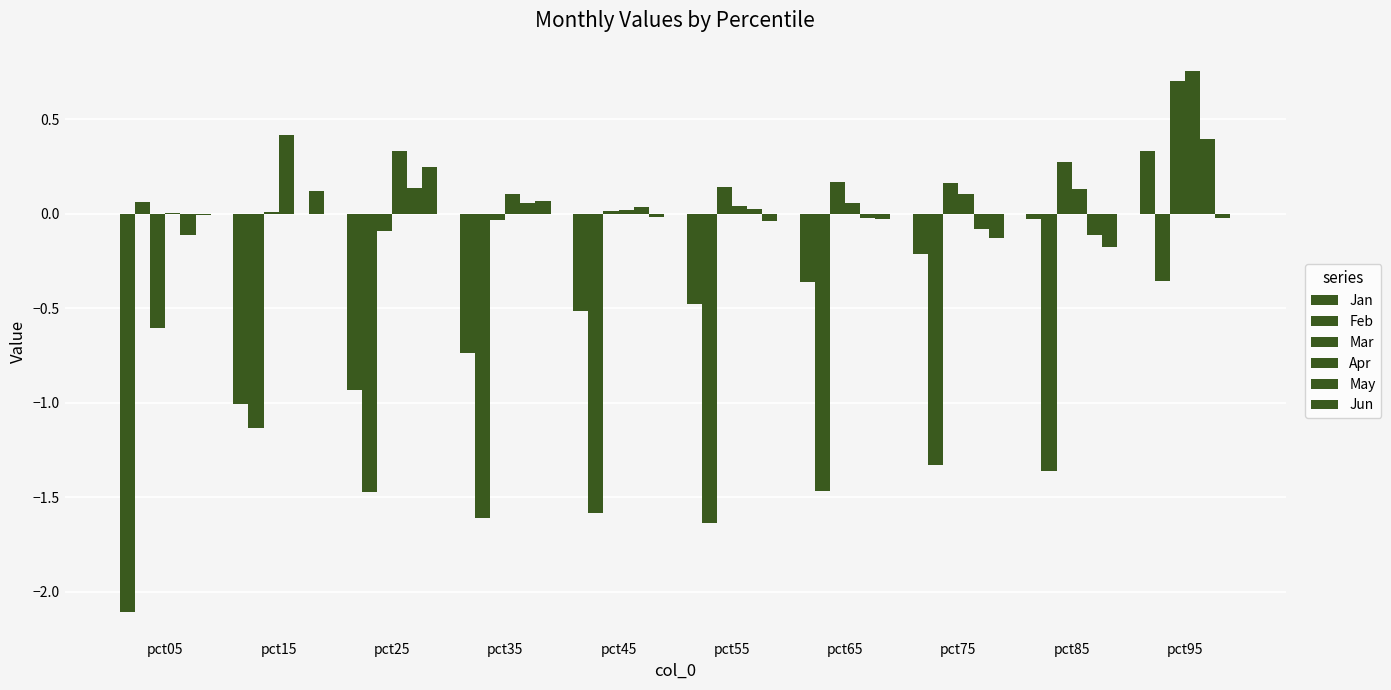

Are the bars grouped side by side (vs. stacked)?

Yes